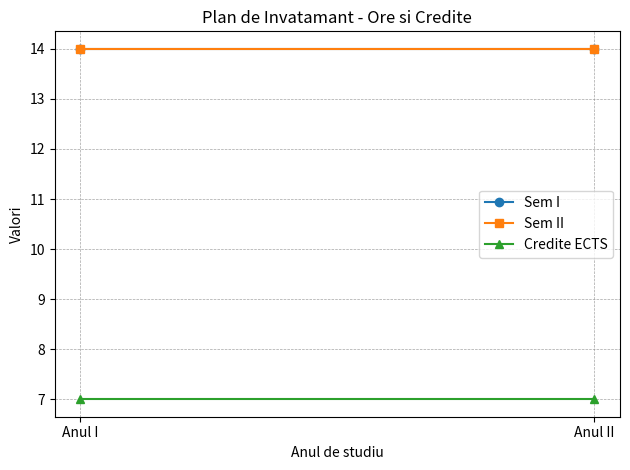

What is the total value across all series at Anul II?

35